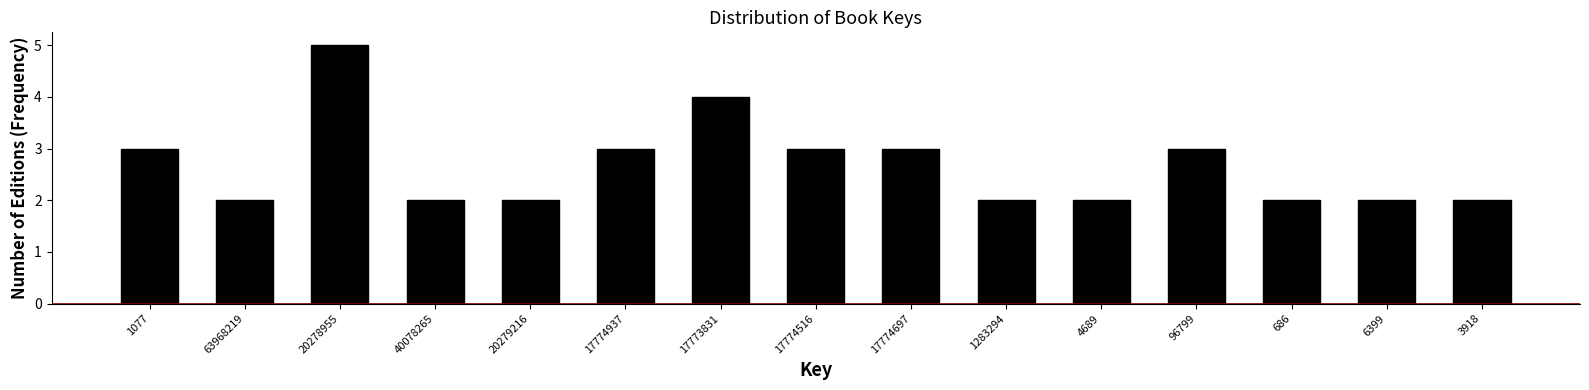

Reading left to right, list all the values displayed in this chart.

3	2	5	2	2	3	4	3	3	2	2	3	2	2	2